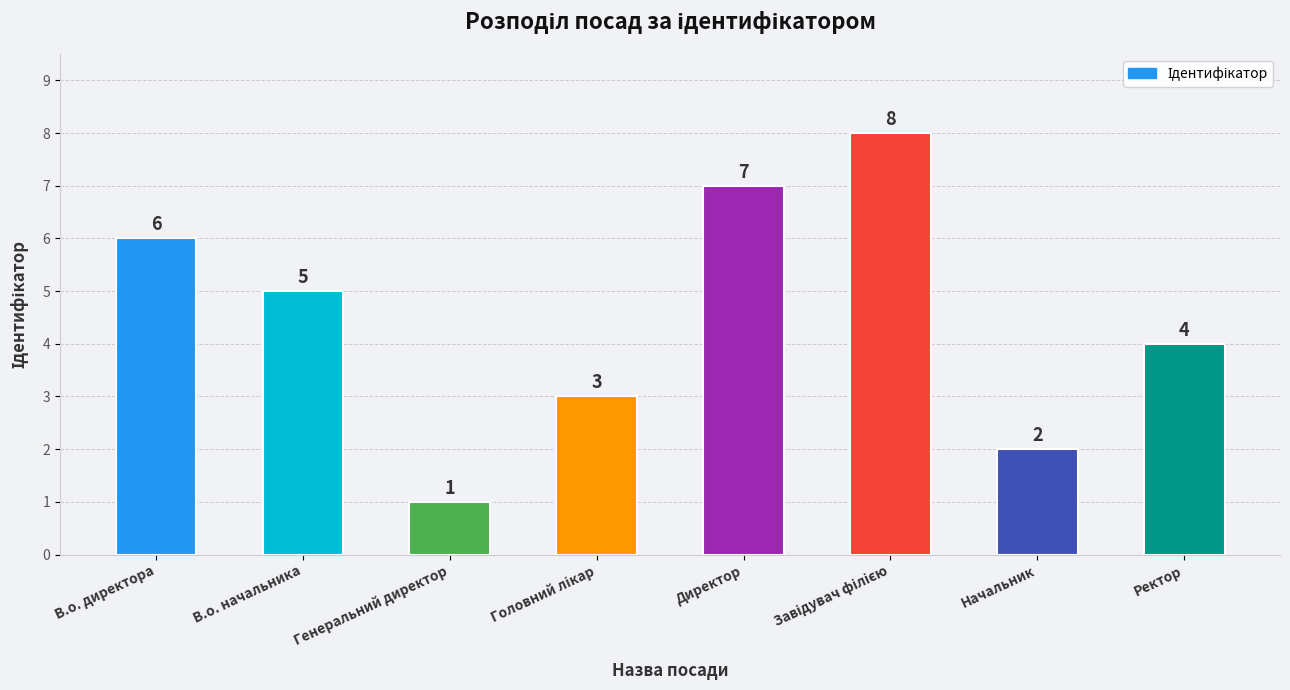

How many categories are shown in the chart?

8